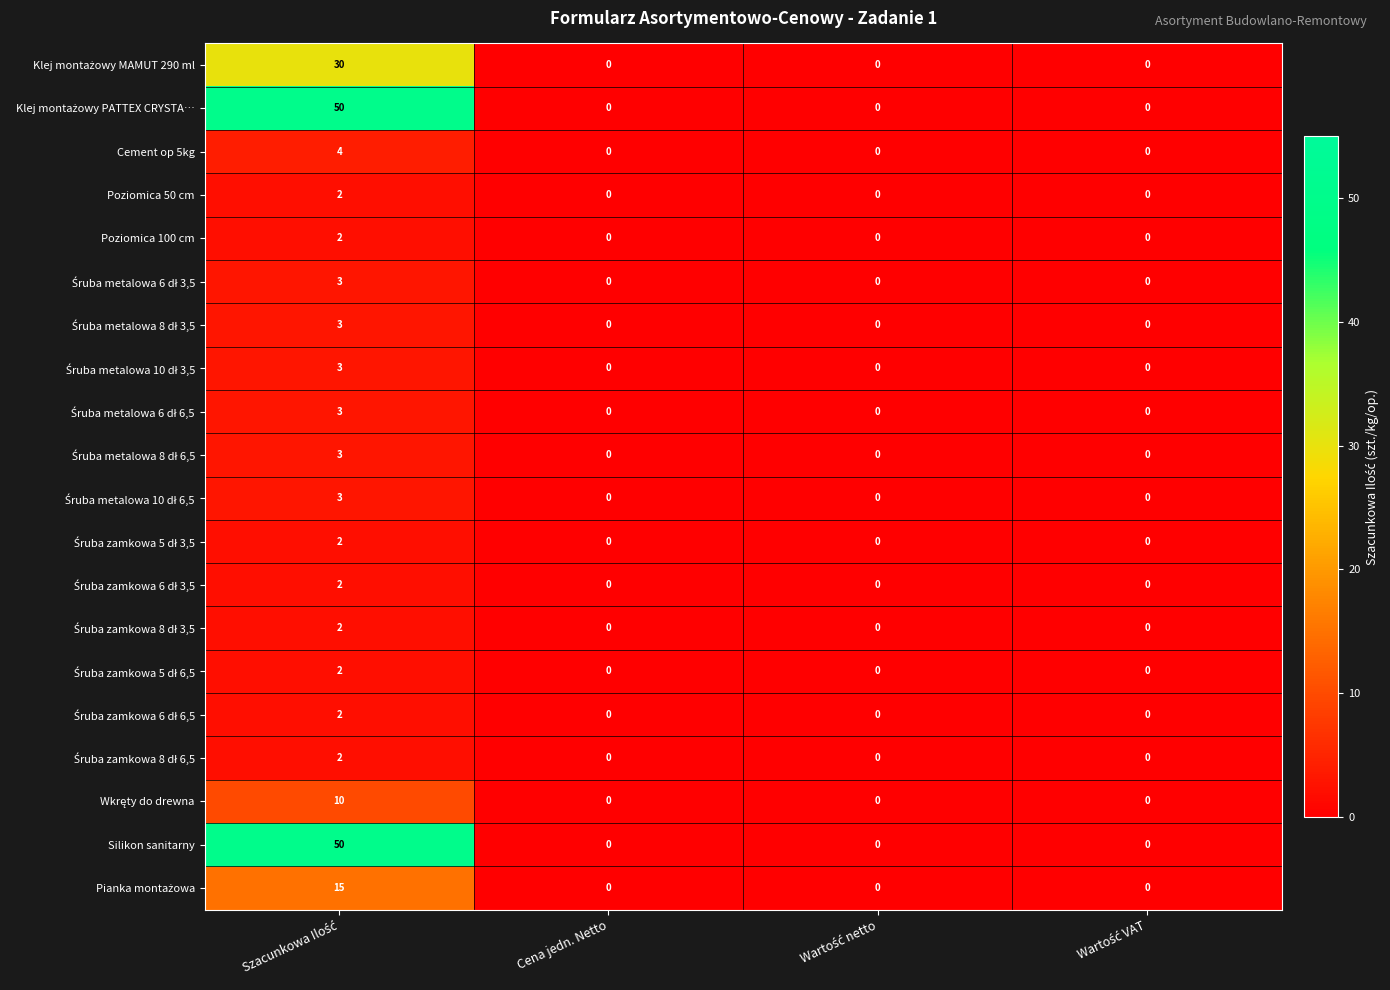

Is it true that Poziomica 100 cm equals 1 at Cena jedn. Netto?

False